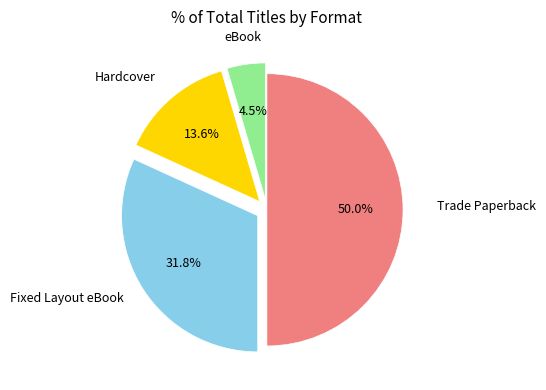

How many segments does this pie chart have?

4